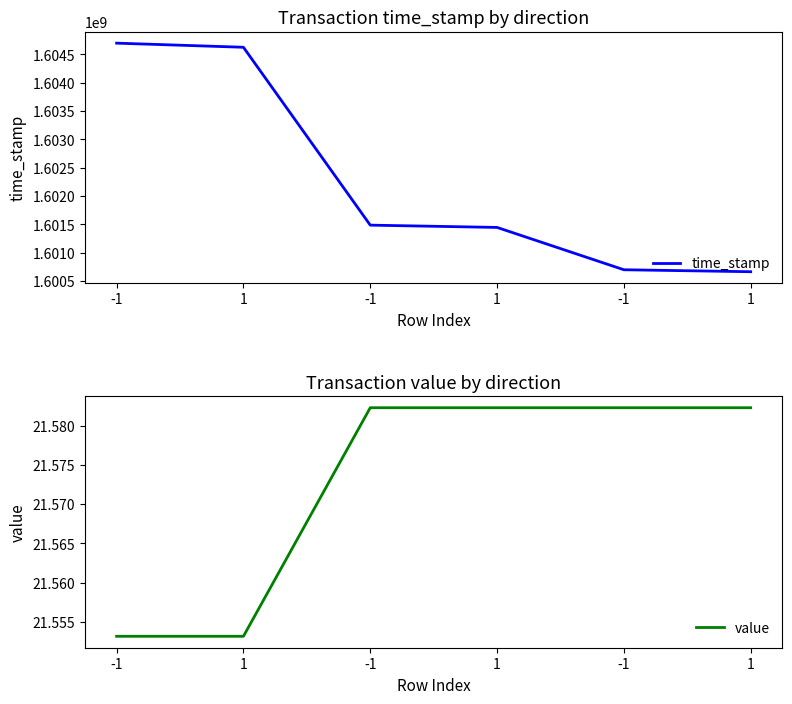

True or false: time_stamp and value cross at least once.

False